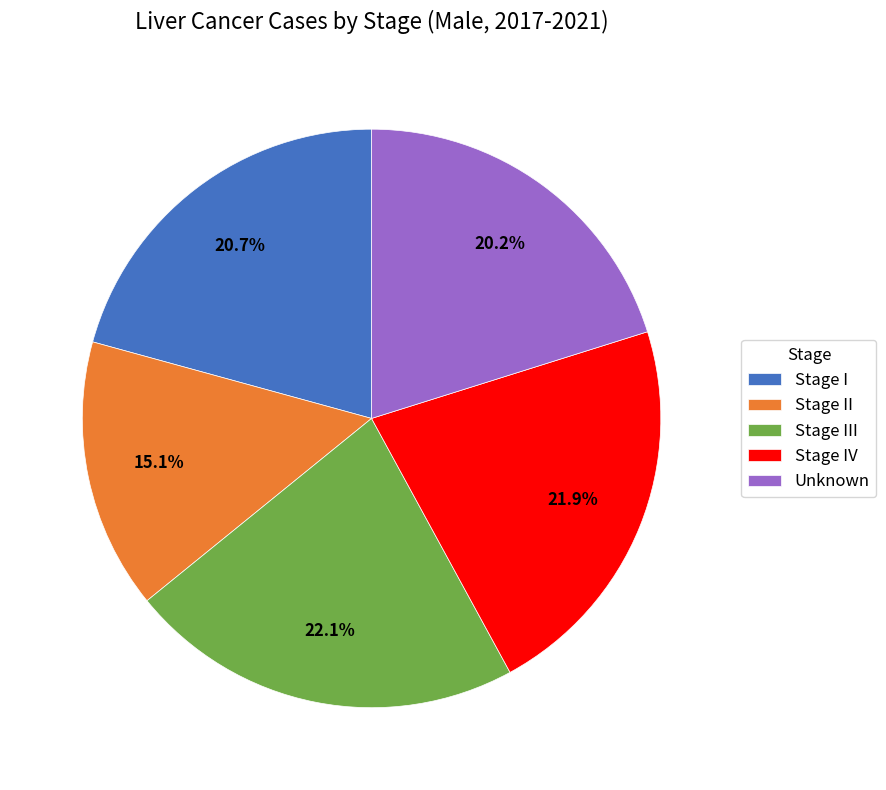

True or false: Stage I accounts for 10% of the total.

False